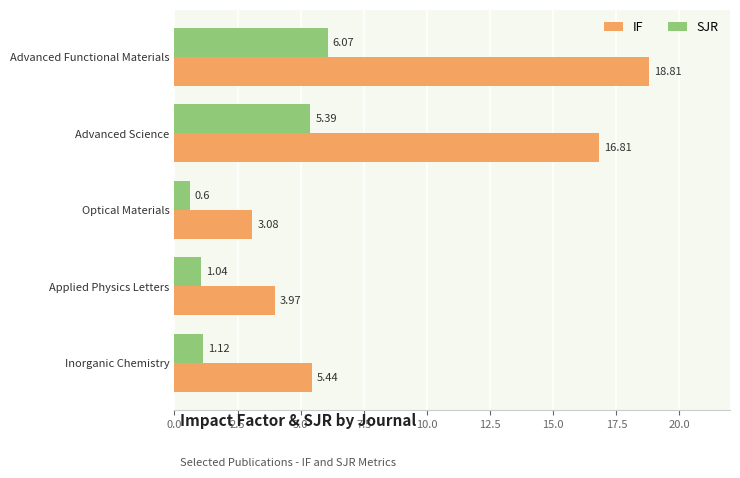

What is the sum of the IF values at Inorganic Chemistry and Optical Materials?

8.5